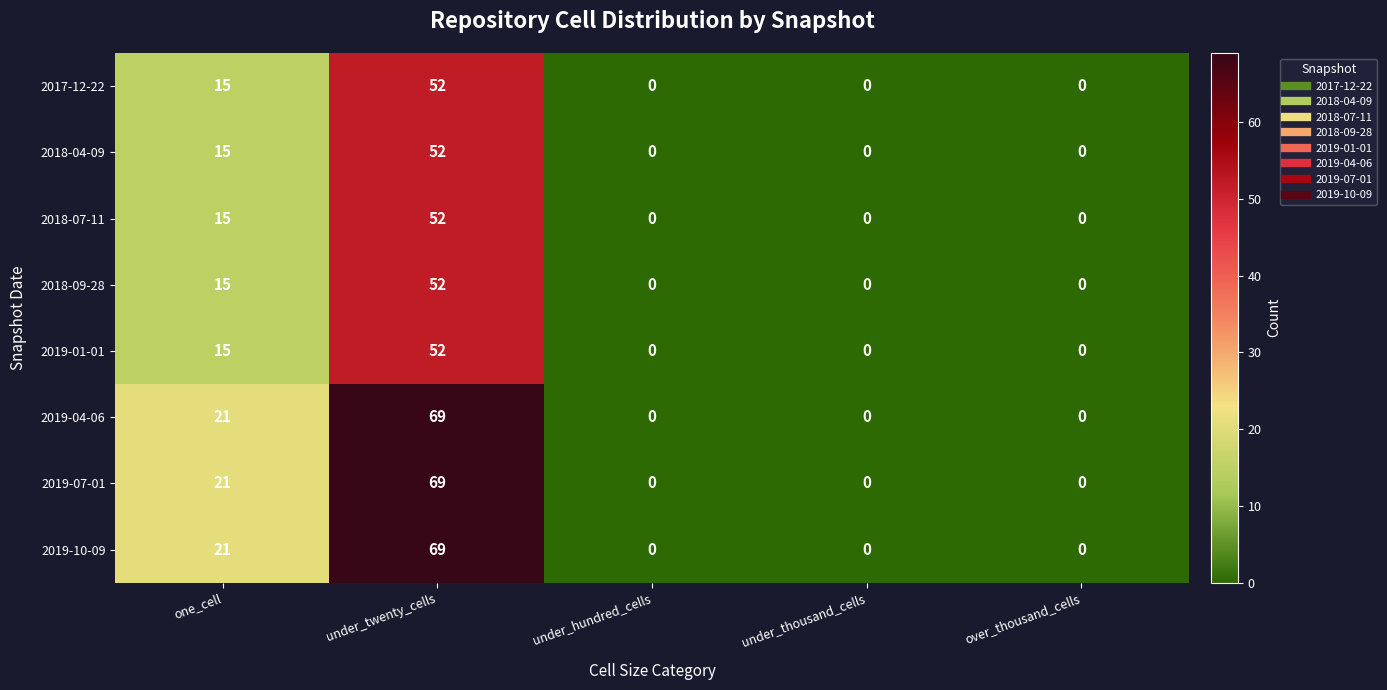

What is the highest value of the 2019-04-06 series?

69